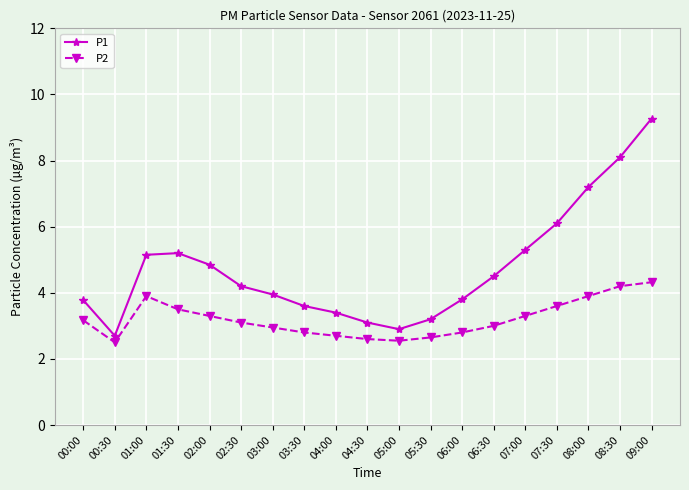

True or false: P2 and P1 cross at least once.

False